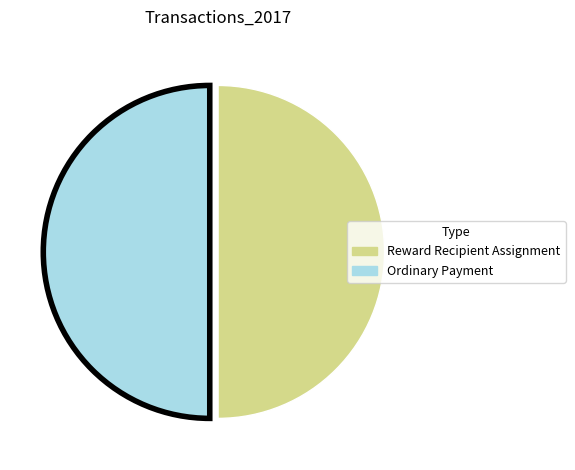

The Ordinary Payment slice represents 55% of the pie. True or false?

False